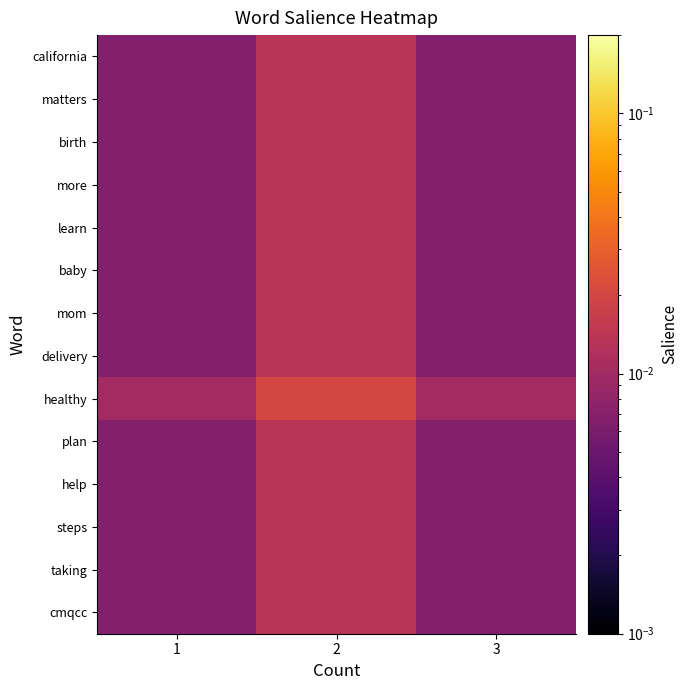

Which series has the largest range (max minus min)?

healthy